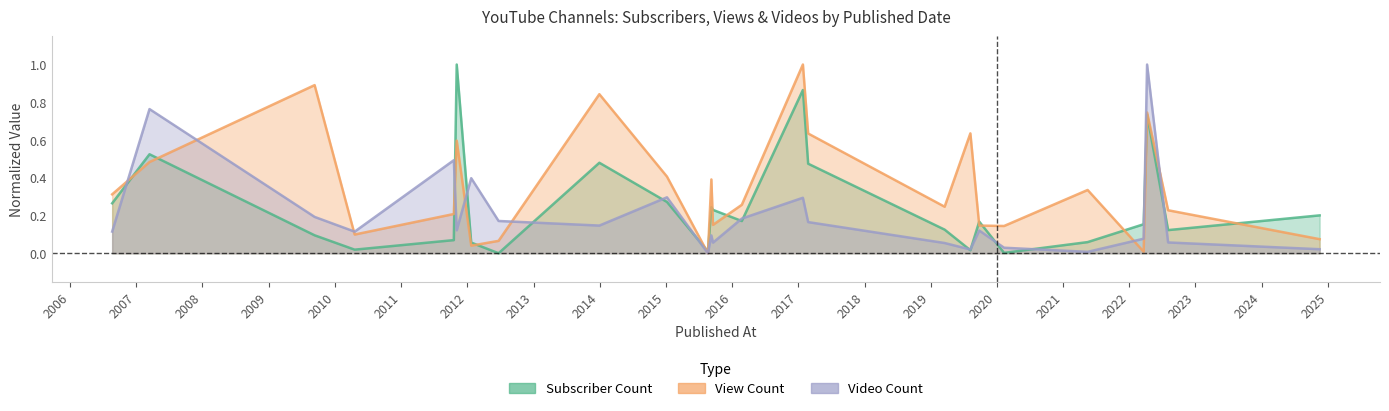

After their last crossing, which series has the higher values: View Count or Subscriber Count?

Subscriber Count